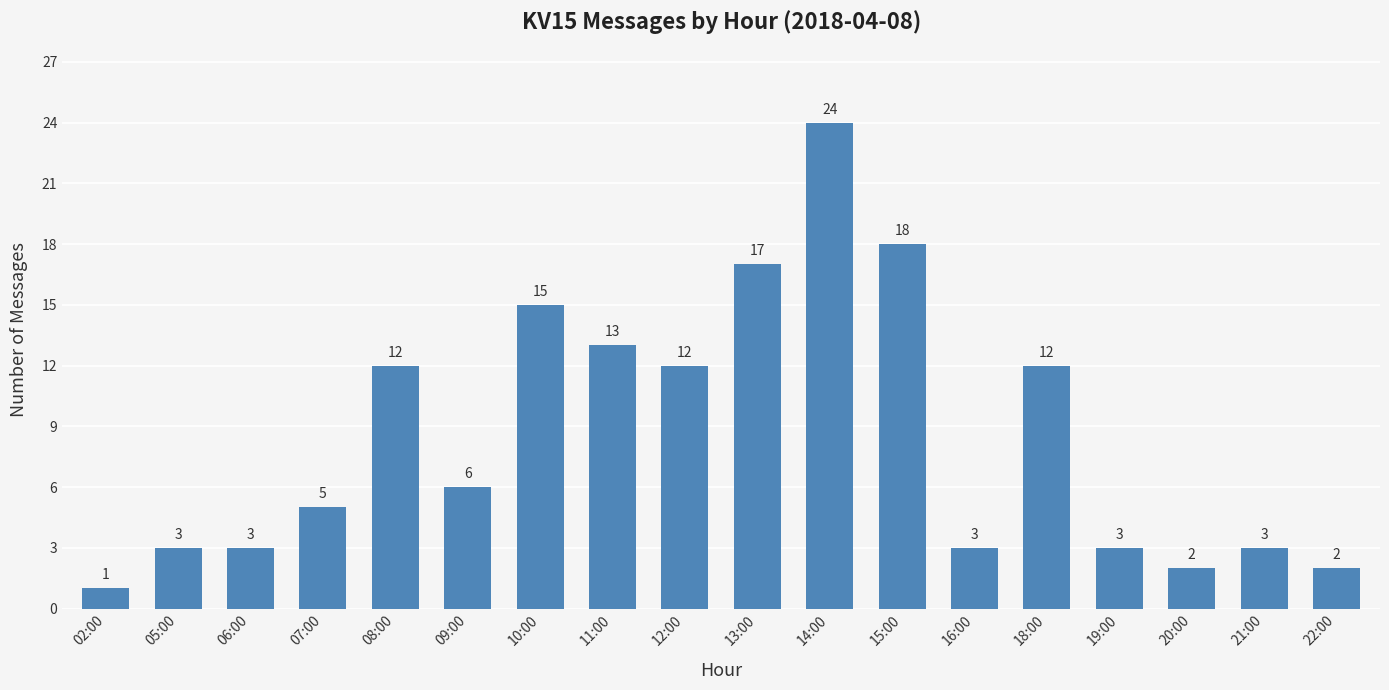

What is the ratio of the value at 10:00 to the value at 09:00?

2.5